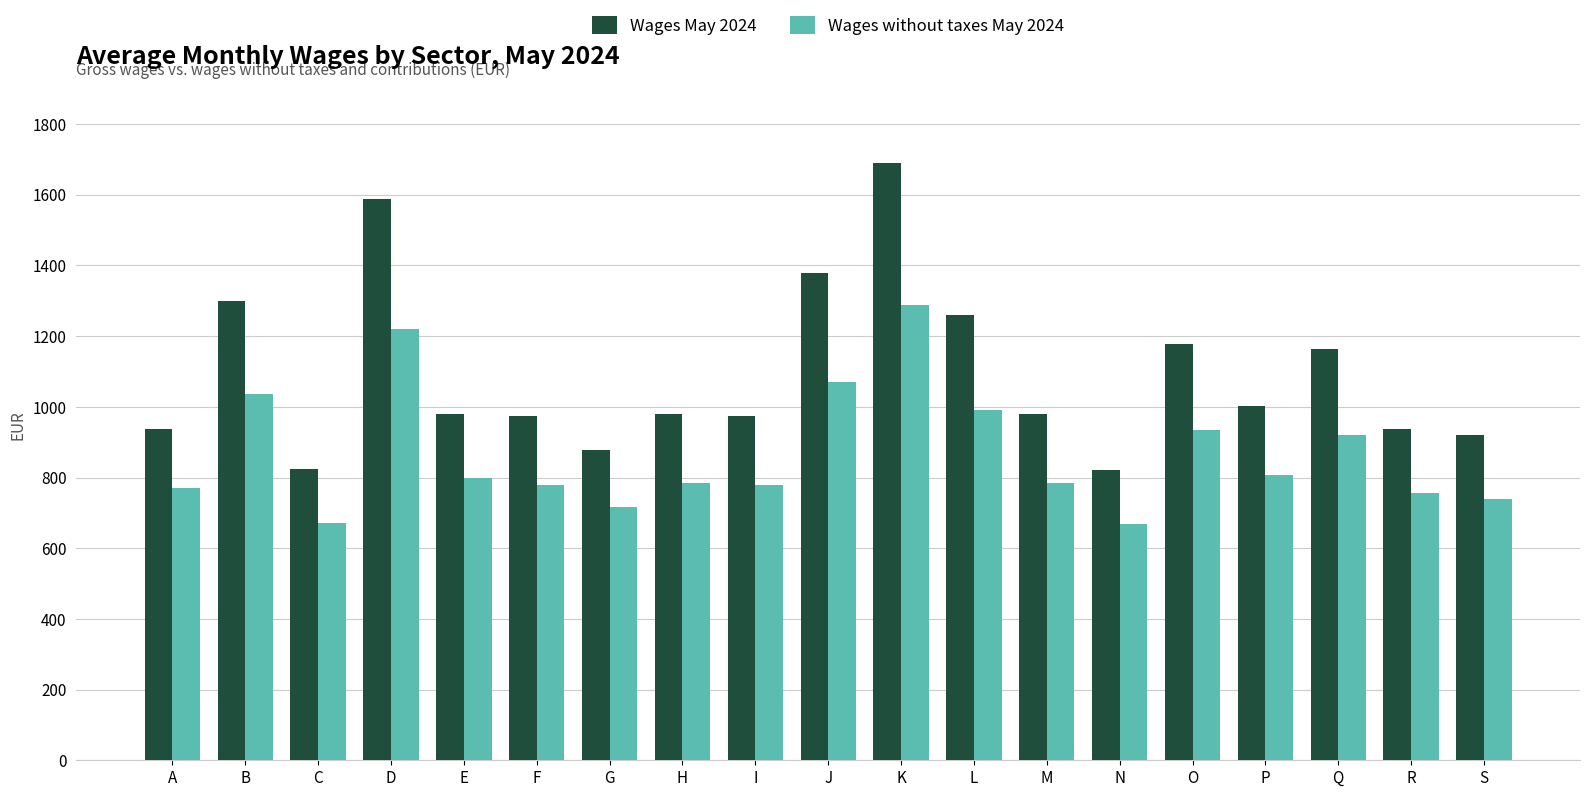

Rank the series by their maximum value, from lowest to highest.

Wages without taxes May 2024, Wages May 2024